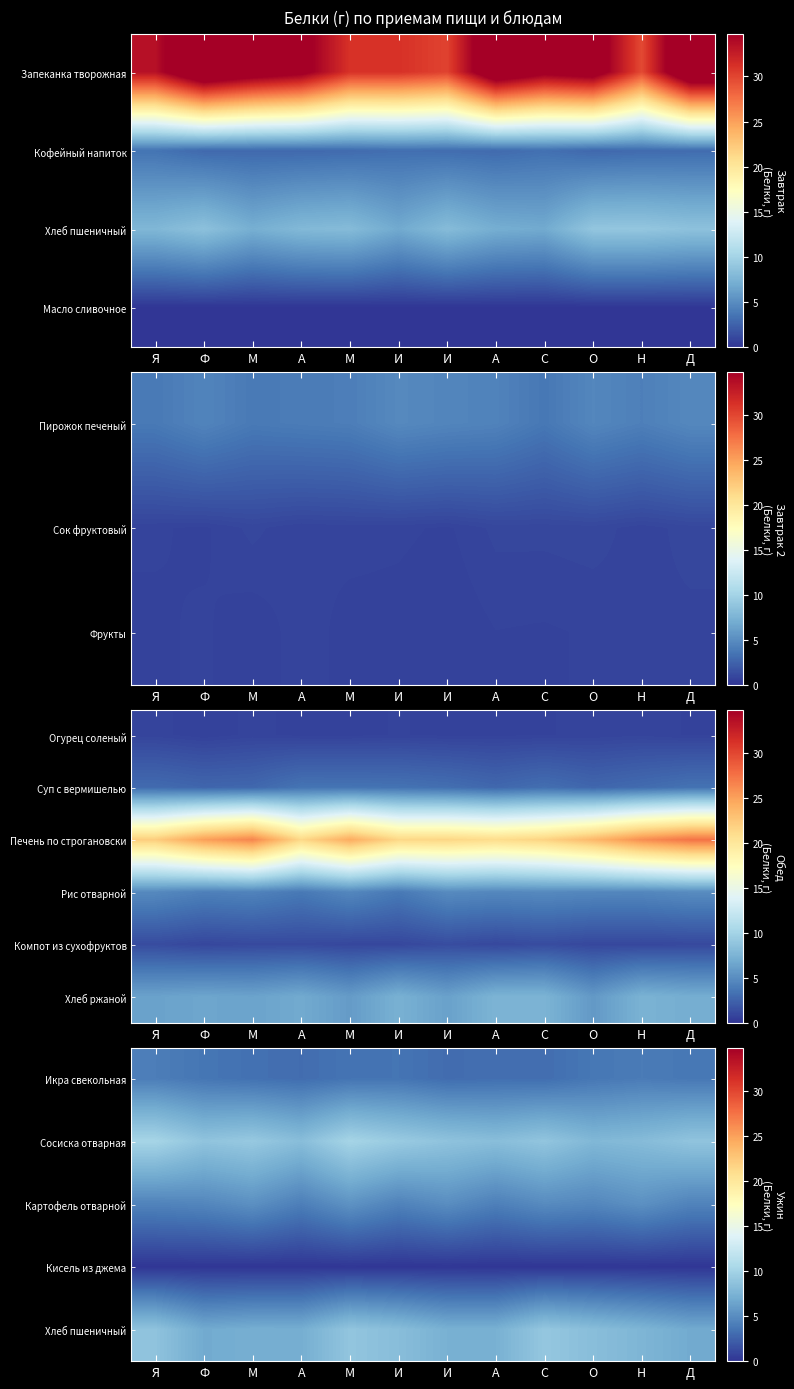

The value of Икра свекольная at М is 3.5. True or false?

True